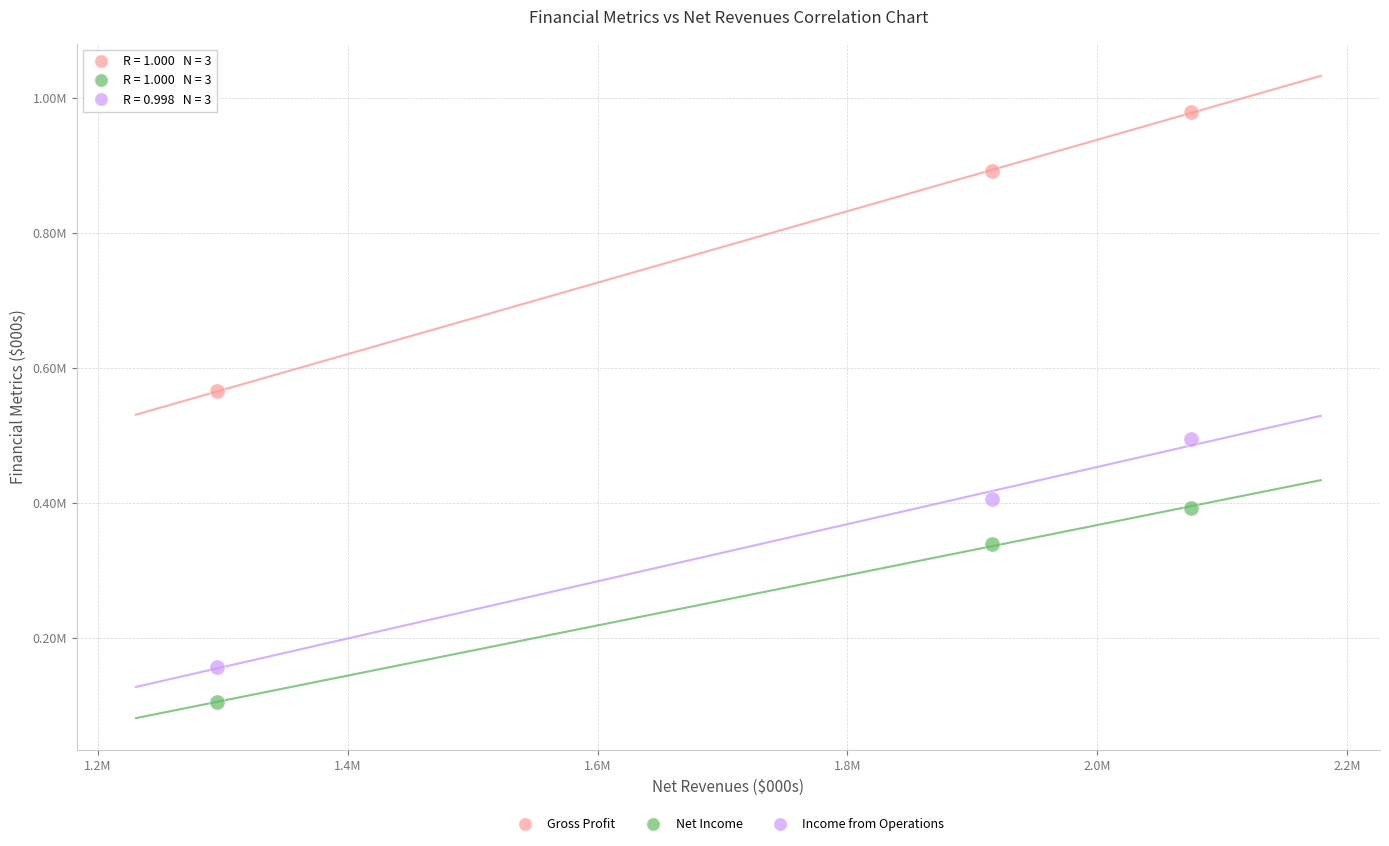

Which series contains the highest Y value?

Gross Profit